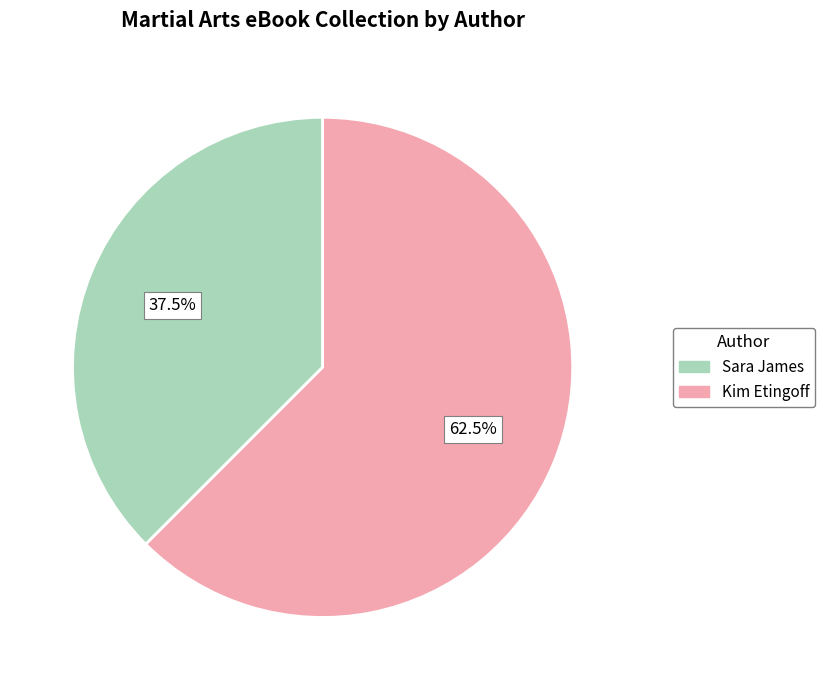

How many slices are in this pie chart?

2